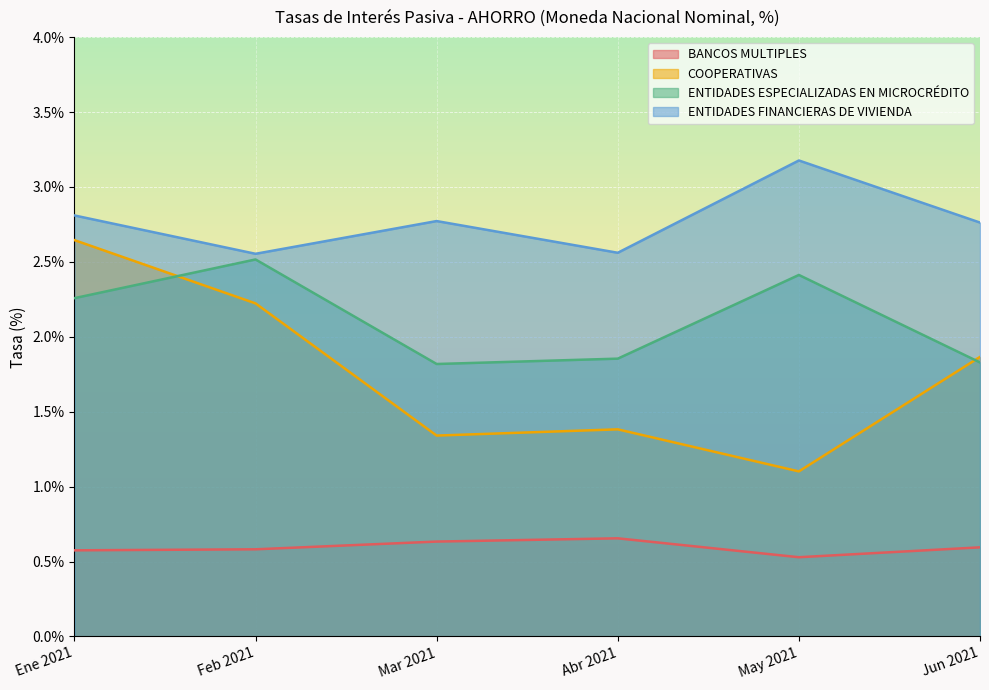

At which label does BANCOS MULTIPLES reach its minimum?

May 2021